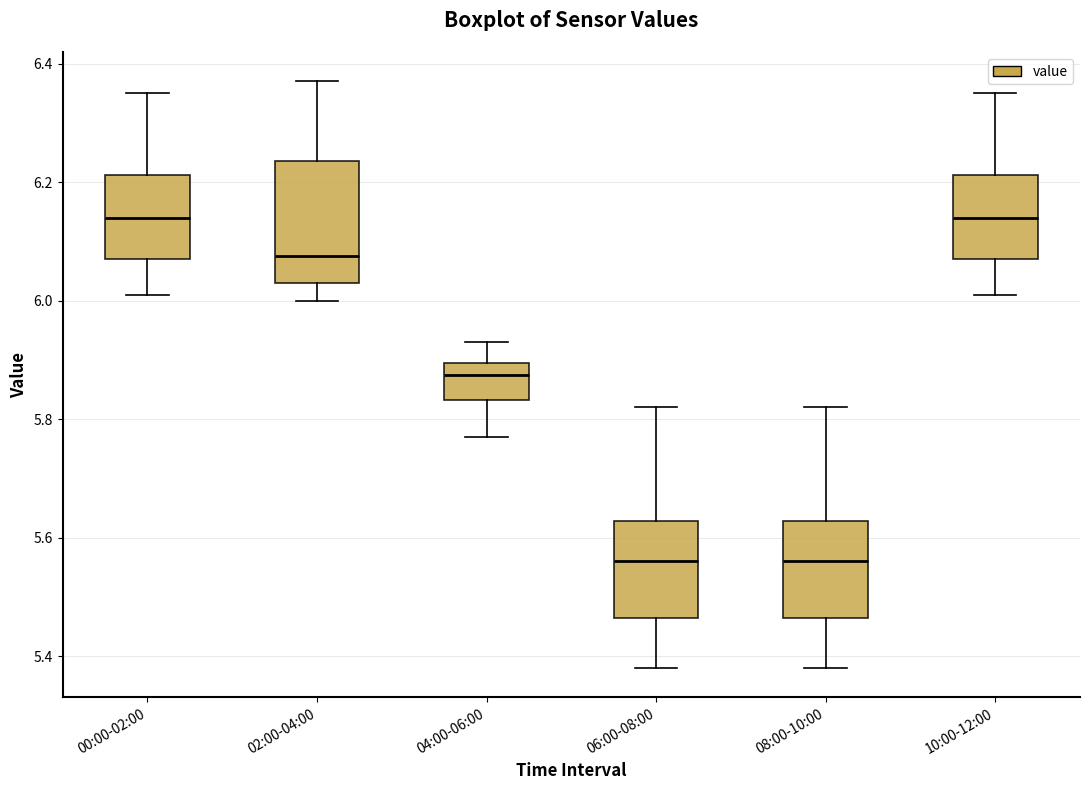

Where does the median line of the box for 08:00-10:00 sit on the y-axis? The values are not printed on the chart, so give them approximately, as read against the axis.

5.56